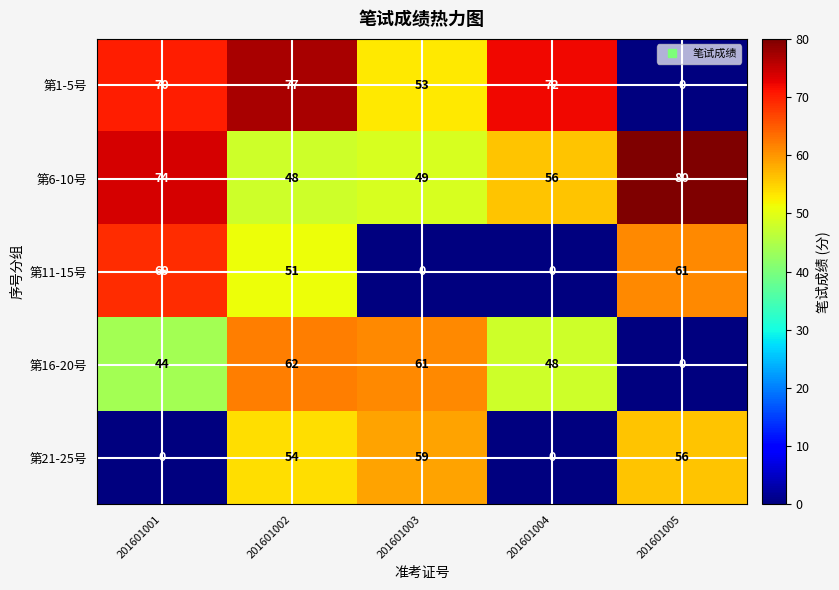

What is the maximum value shown in the chart?

80